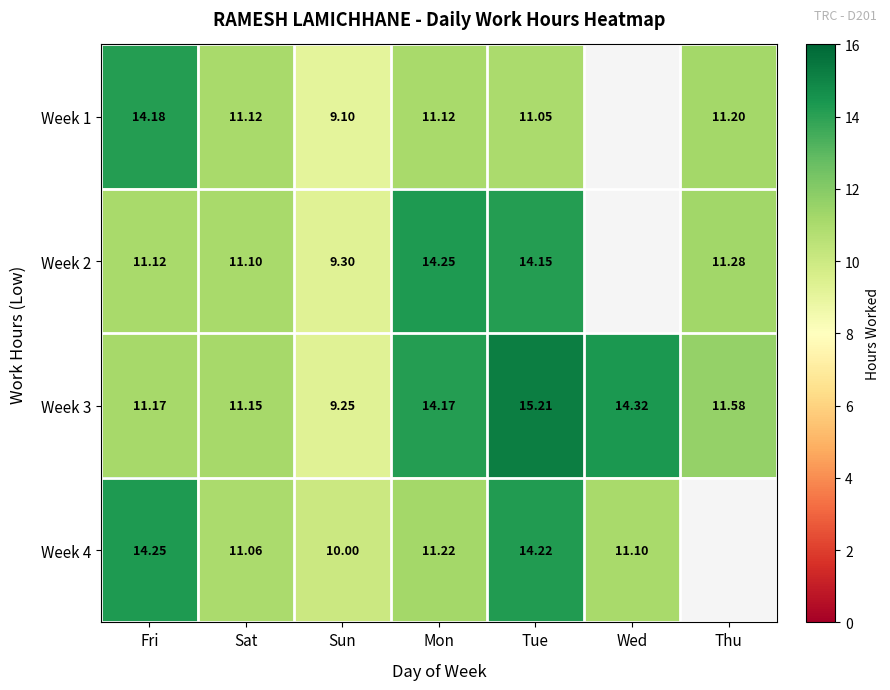

What is the difference between the highest and lowest values at Sun?

0.9